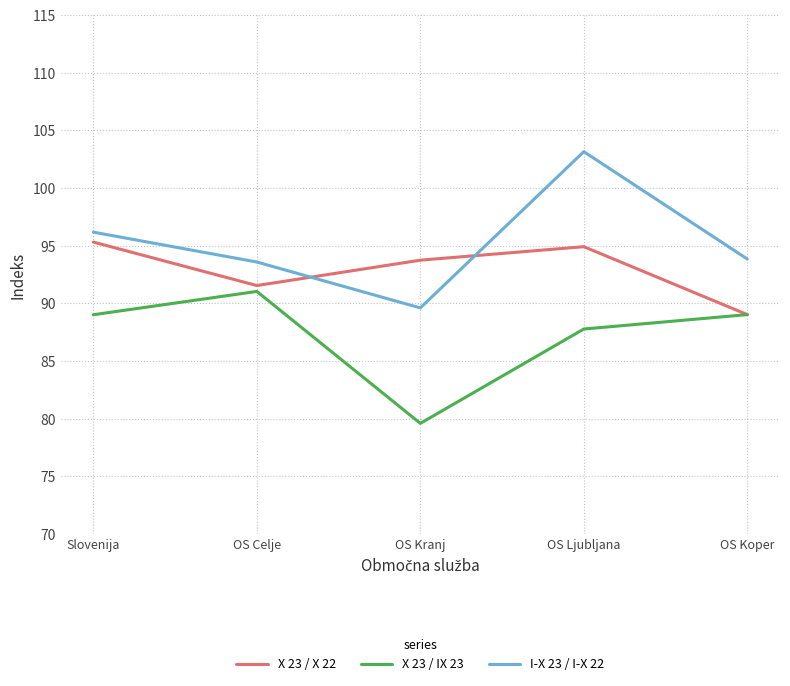

At which category is the sum across all series the highest?

OS Ljubljana